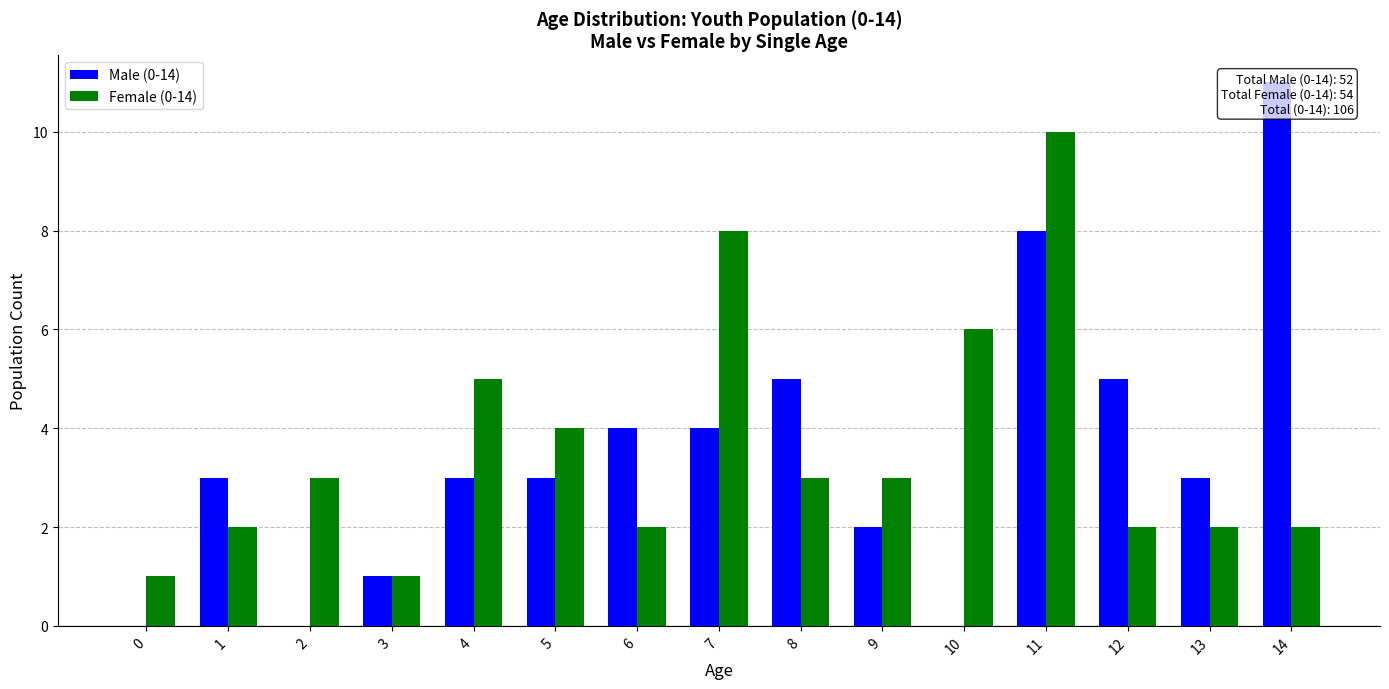

How many bars are there in total?

30